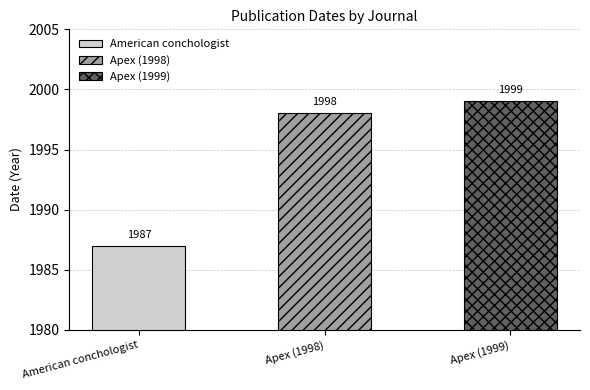

What is the label of the 1st bar from the left?

American conchologist